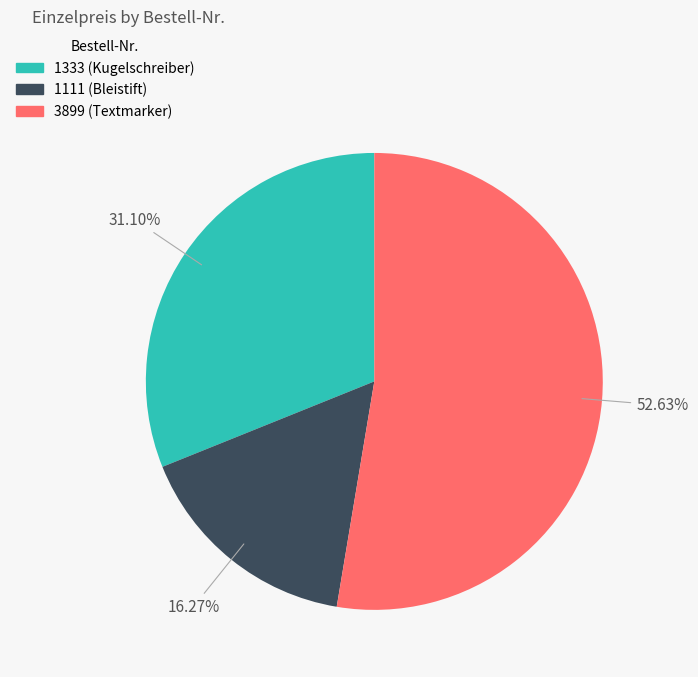

Which slice is the largest?

3899